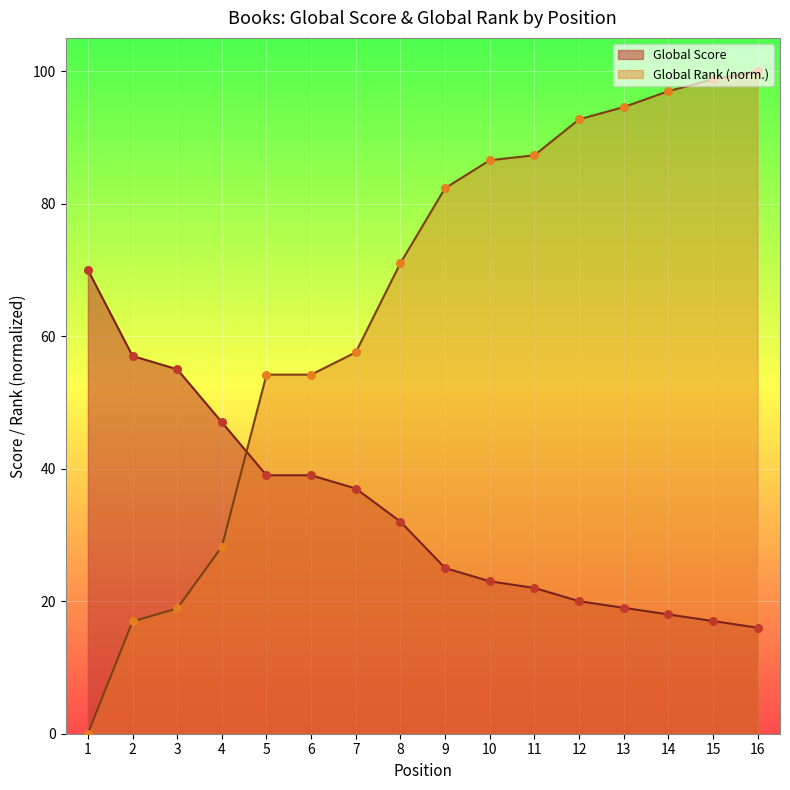

Which series has the largest Y range (max minus min)?

Global Rank